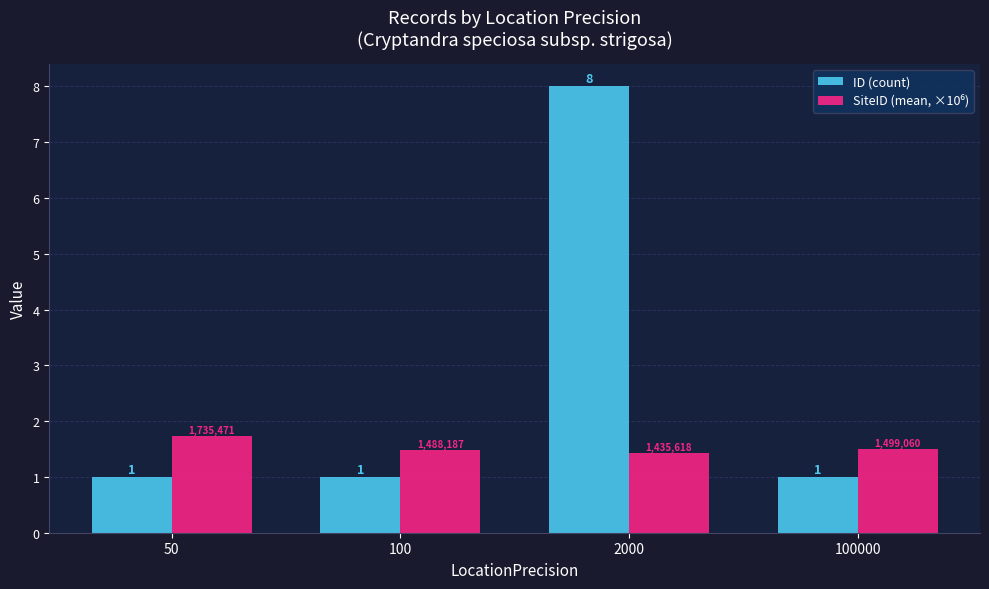

What is the maximum value shown in the chart?

8.0